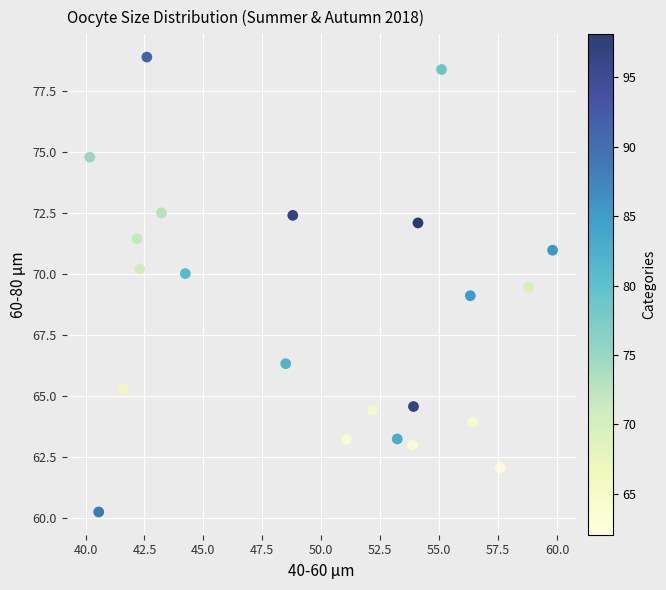

What is the range of Y values (max minus min)?

18.7